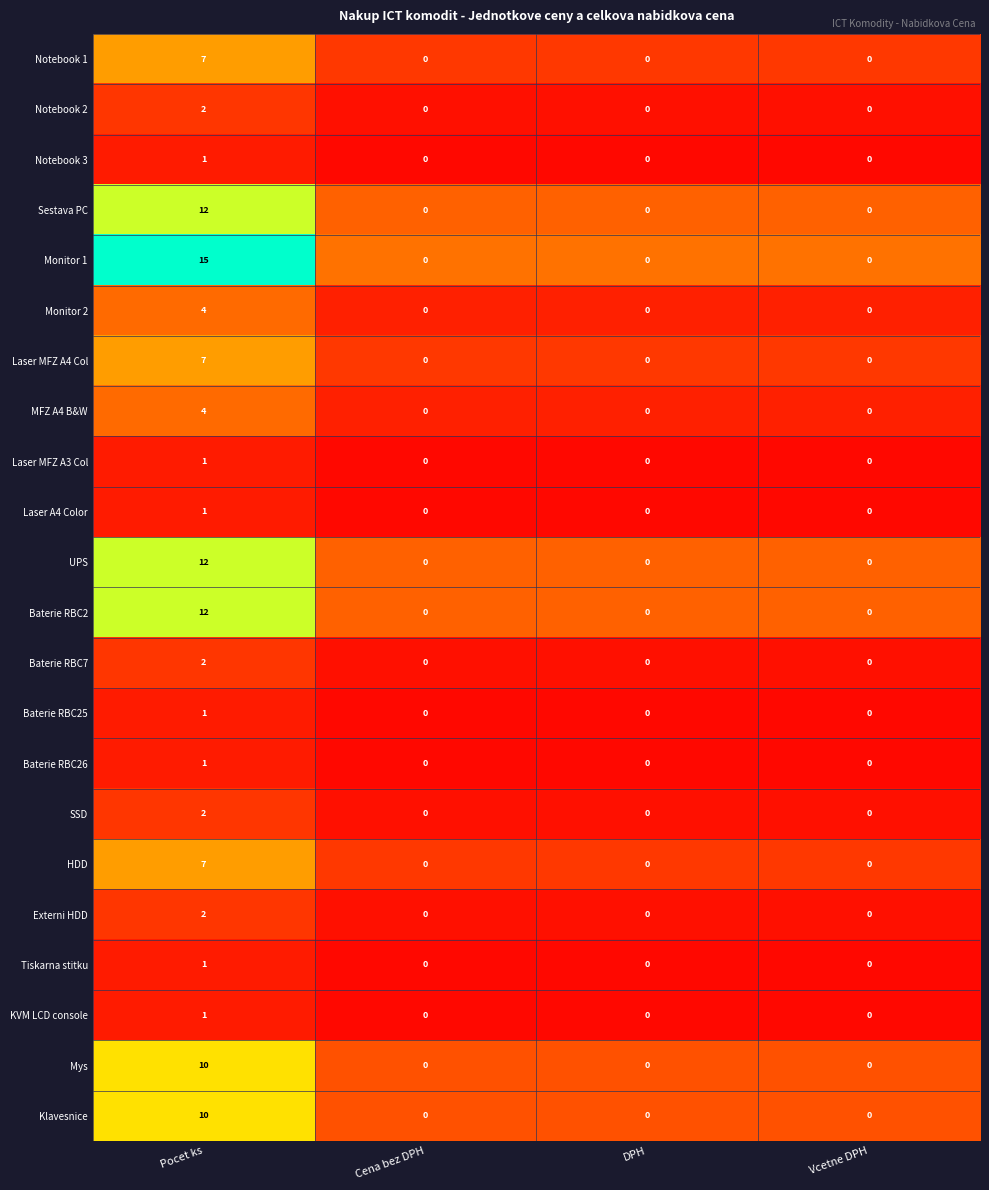

What value does the Notebook 1 series have at Pocet ks?

7